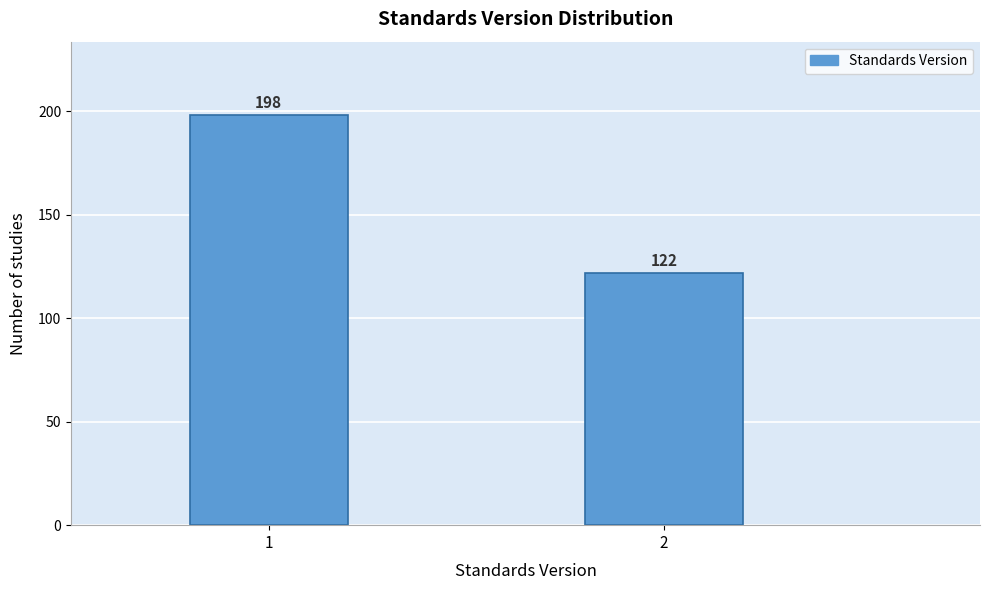

Reading right to left, extract all data points from this chart.

122	198